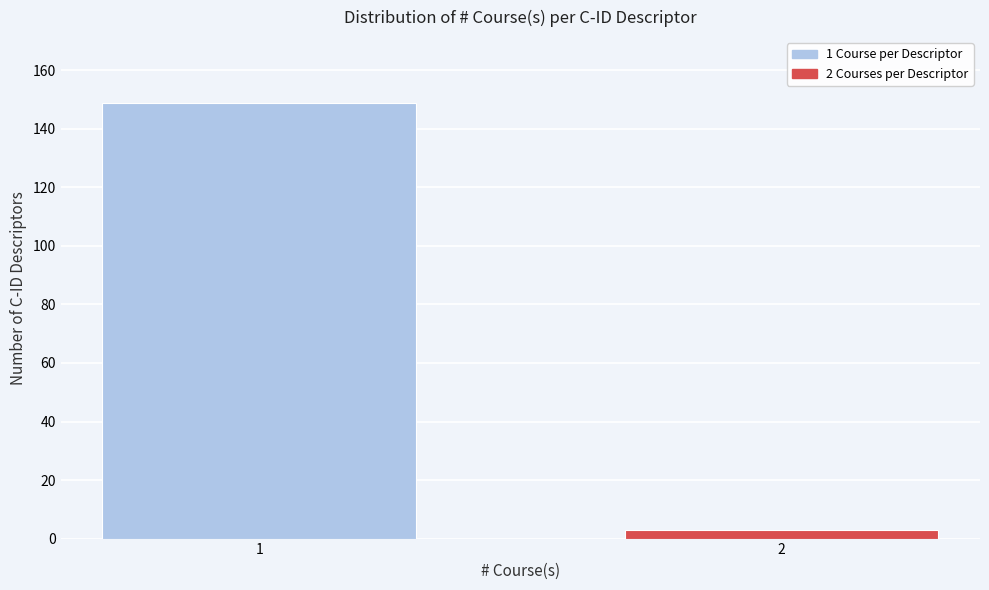

Reading left to right, extract all data points from this chart.

149	3